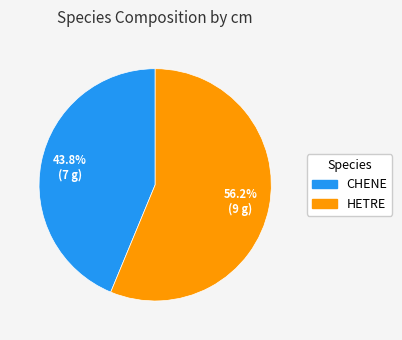

To the nearest percent, what percentage of the pie is CHENE?

44%